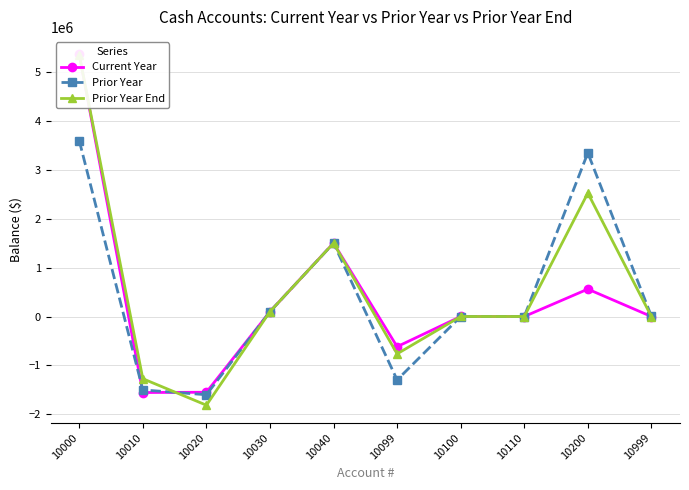

Reading left to right, what are all the values shown in this chart?

Current Year: 5370184.2	-1557284.8	-1551716.2	100299.2	1504474.8	-617922.7	340.6	300.0	561386.3	0.0
Prior Year: 3603008.8	-1504095.8	-1602725.5	100199.0	1502971.1	-1298845.1	300.0	300.0	3352507.9	4983.5
Prior Year End: 5357694.5	-1274782.6	-1816968.4	100249.5	1503728.9	-764956.1	340.6	300.0	2529201.1	0.0